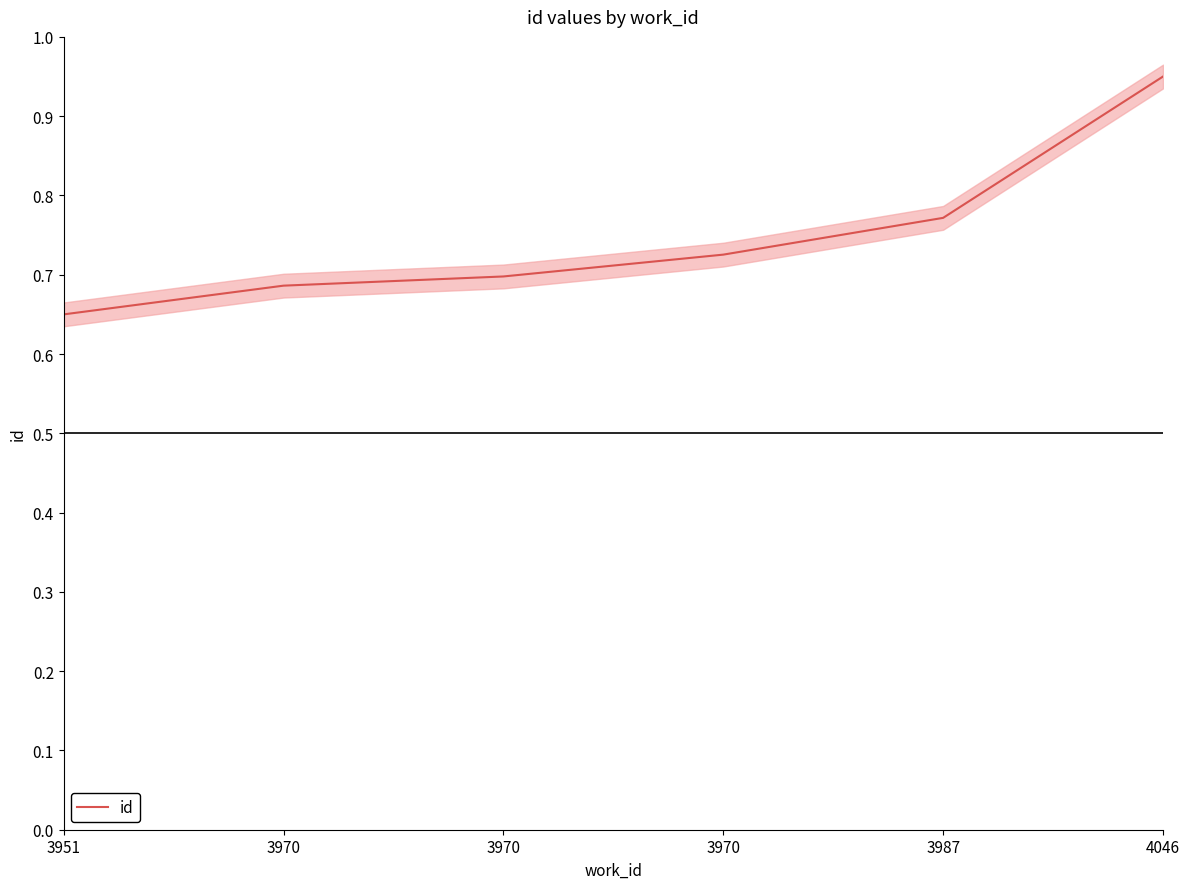

Reading left to right, transcribe all the data shown in this chart.

3951=0.7	3970=0.7	3970=0.7	3970=0.7	3987=0.8	4046=0.9